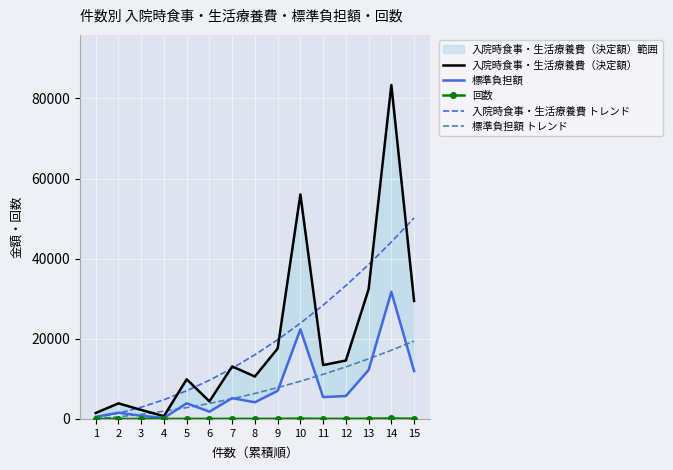

How many times do 入院時食事・生活療養費（決定額） and 標準負担額 トレンド cross each other?

2